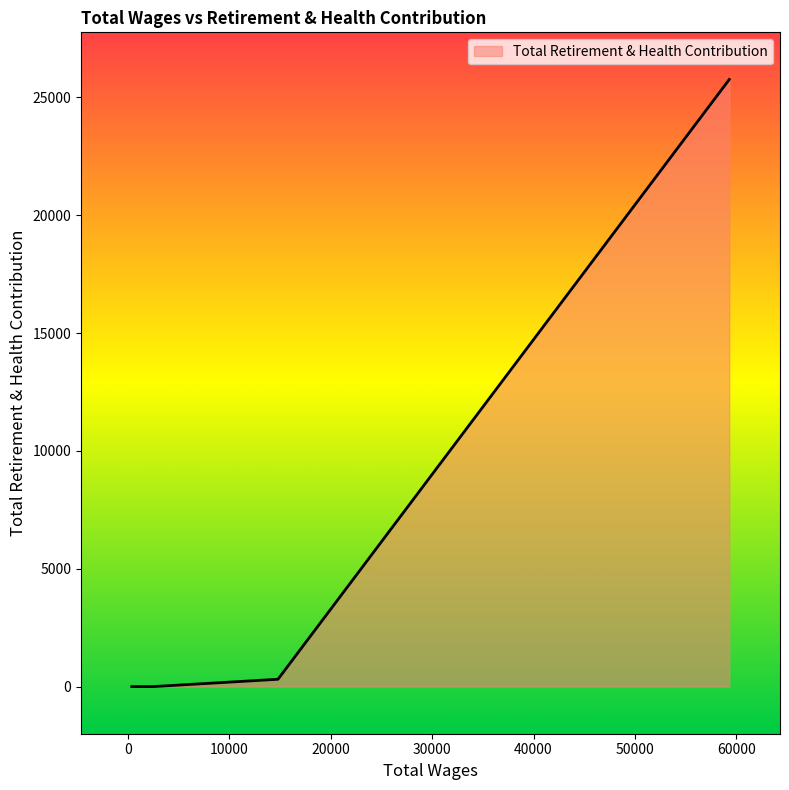

Which label corresponds to the largest value in the chart?

59288.0